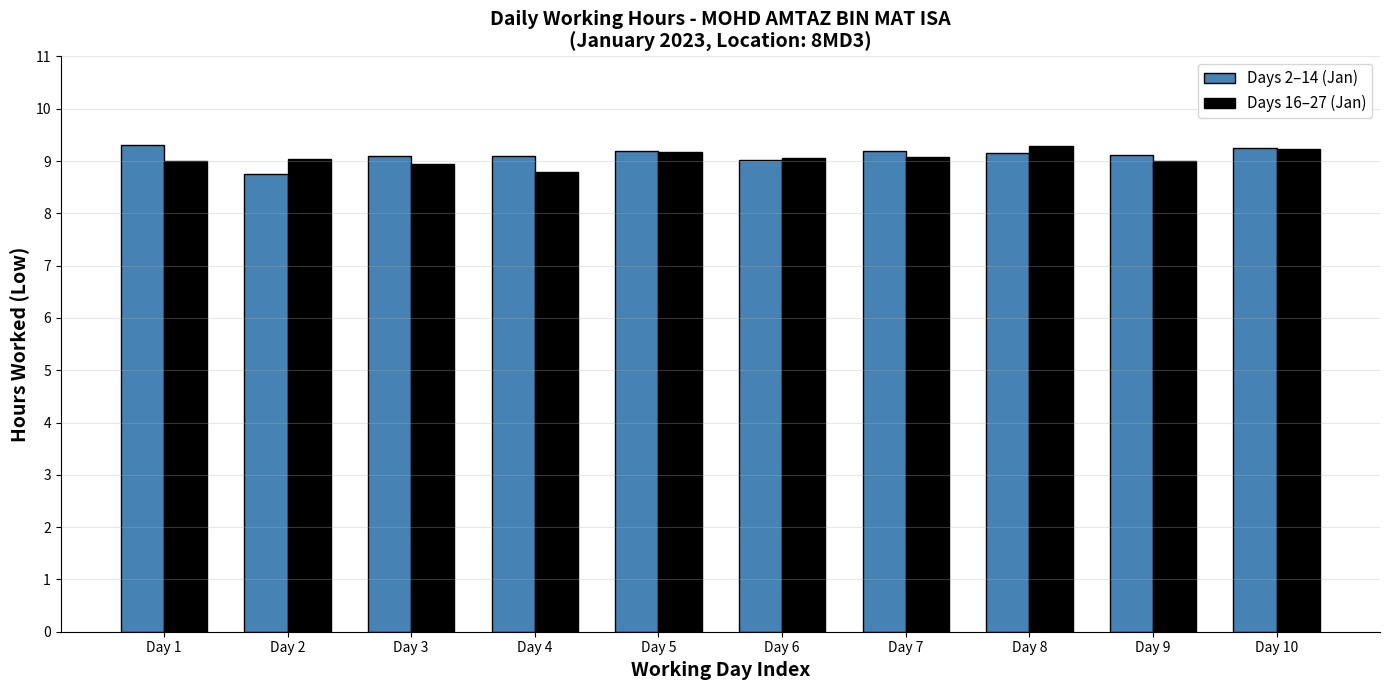

Is the value of Days 2–14 (Jan) at Day 5 greater than the value of Days 16–27 (Jan) at Day 3?

Yes